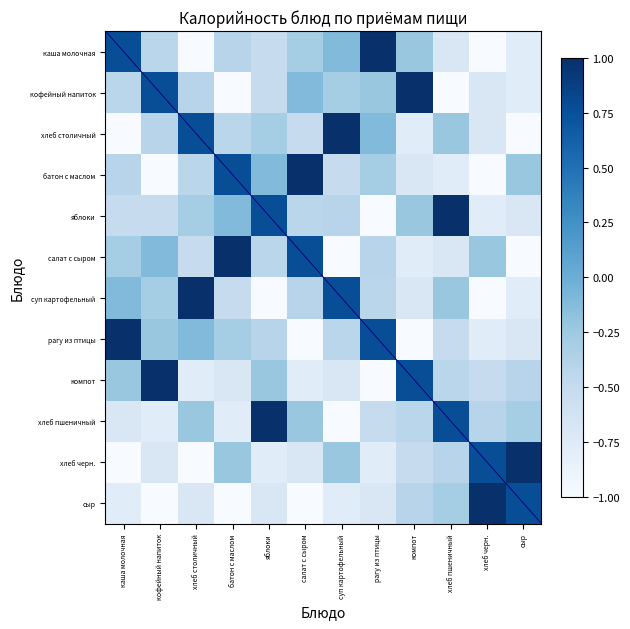

Rank the series by their maximum value, from highest to lowest.

каша молочная, кофейный напиток, хлеб столичный, батон с маслом, яблоки, салат с сыром, суп картофельный, рагу из птицы, компот, хлеб пшеничный, хлеб черн., сыр